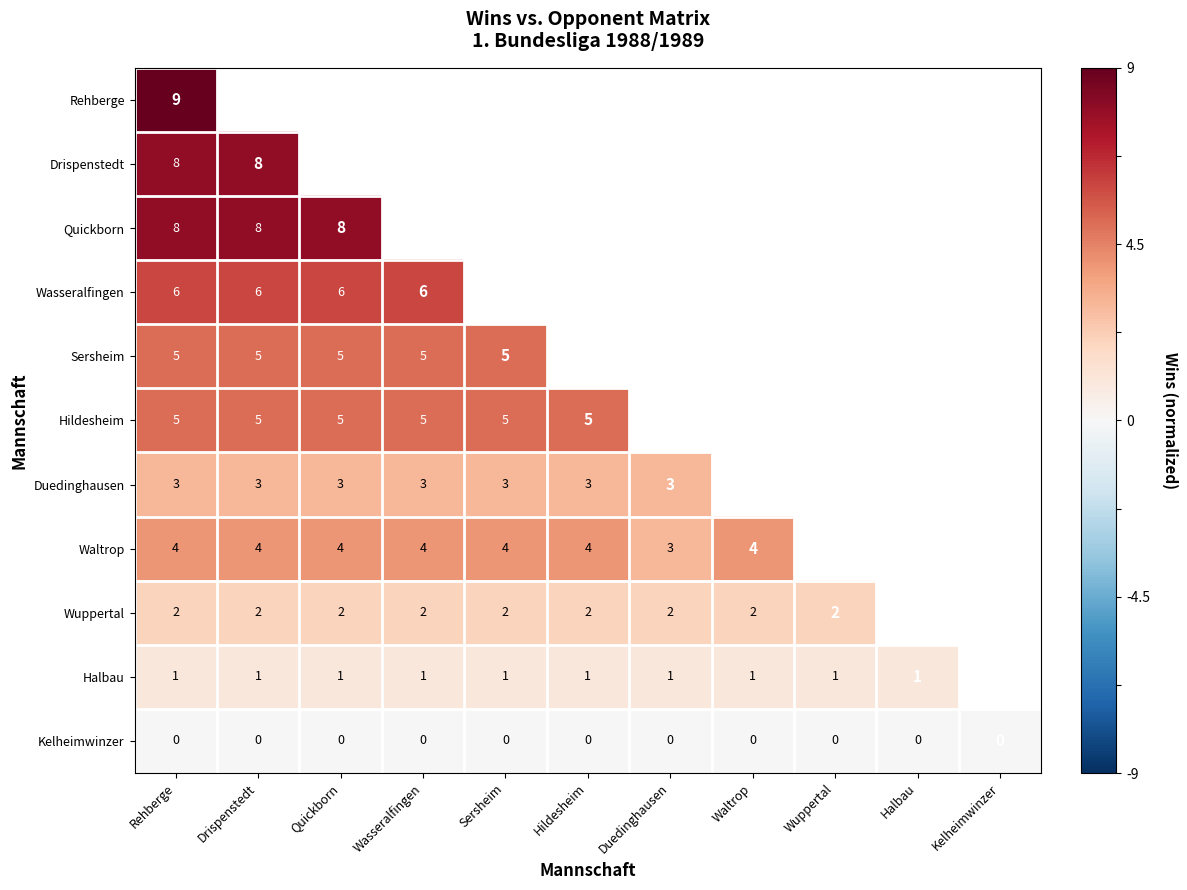

True or false: Hildesheim has a value of 0.1 at Quickborn.

False